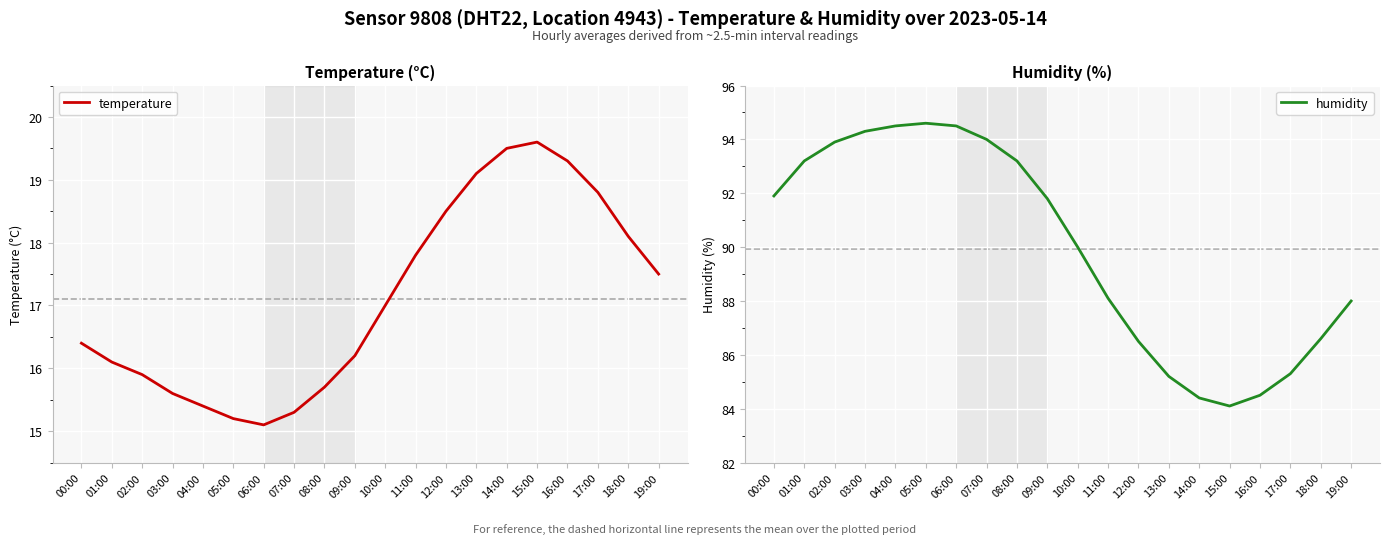

True or false: temperature and humidity intersect in this chart.

False